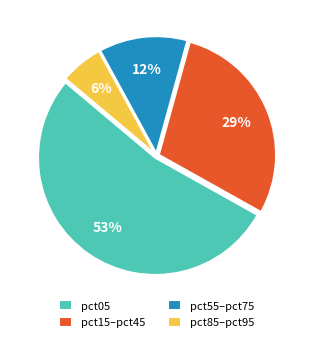

What is the largest slice in the pie chart?

pct05